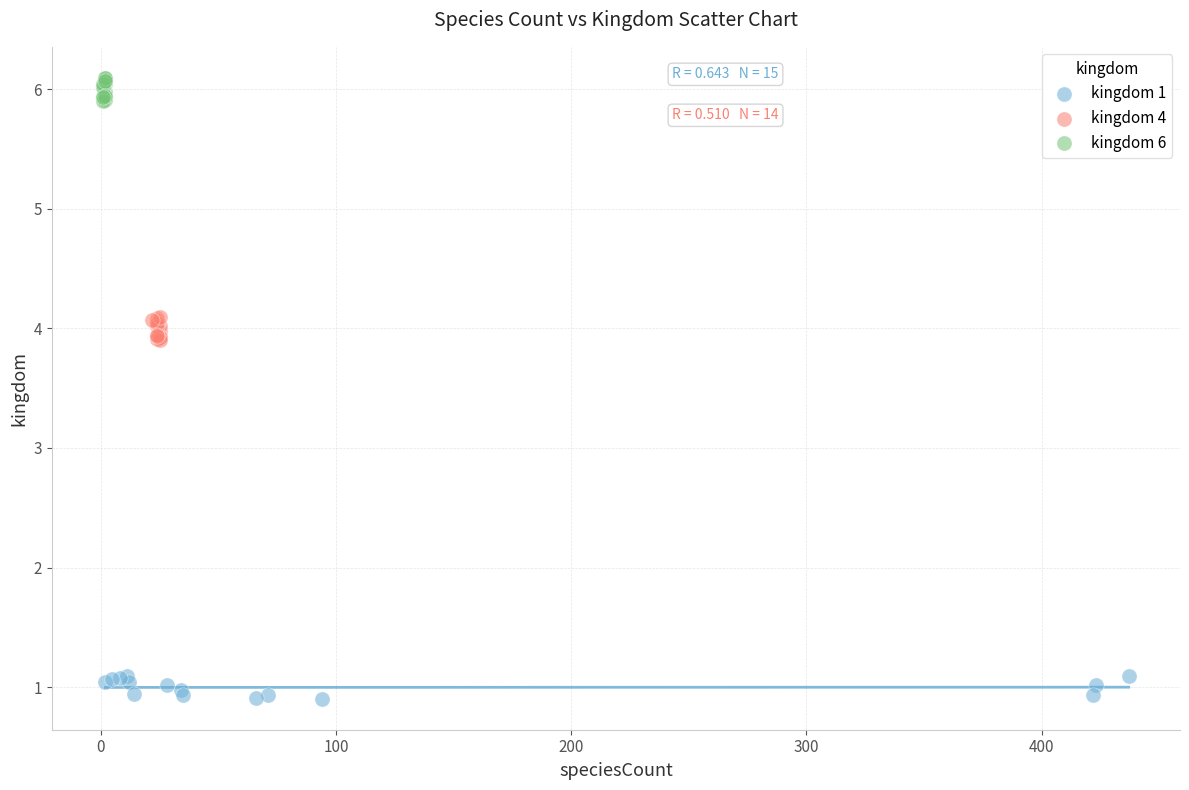

What are all the series names shown in the legend?

kingdom 1, kingdom 4, kingdom 6